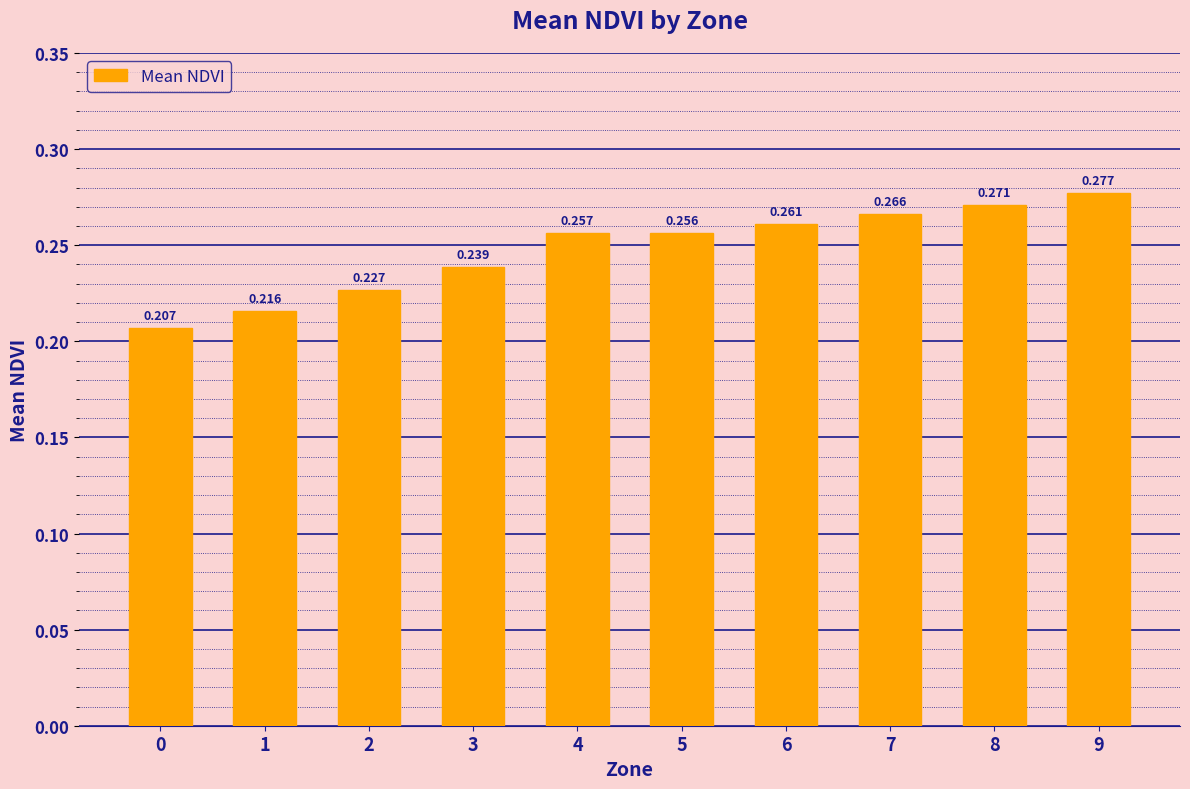

What is the change in value from 0 to 8?

+0.1